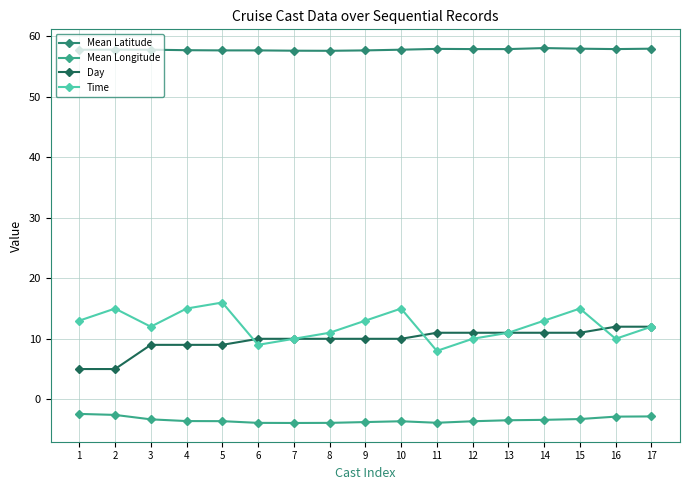

What is the spread (max minus min) of values at 3?

61.1